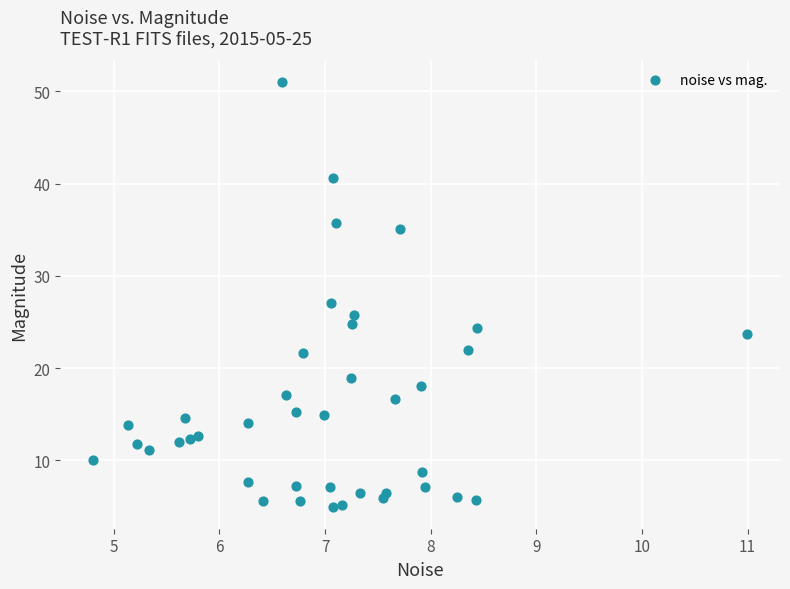

What is the range of X values (max minus min)?

6.2